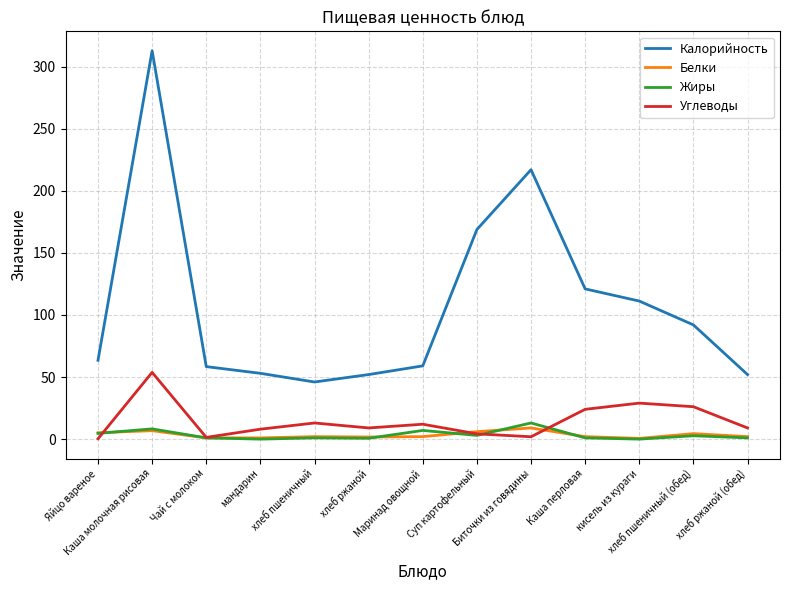

Between Чай с молоком and Суп картофельный, which series saw the biggest shift?

Калорийность